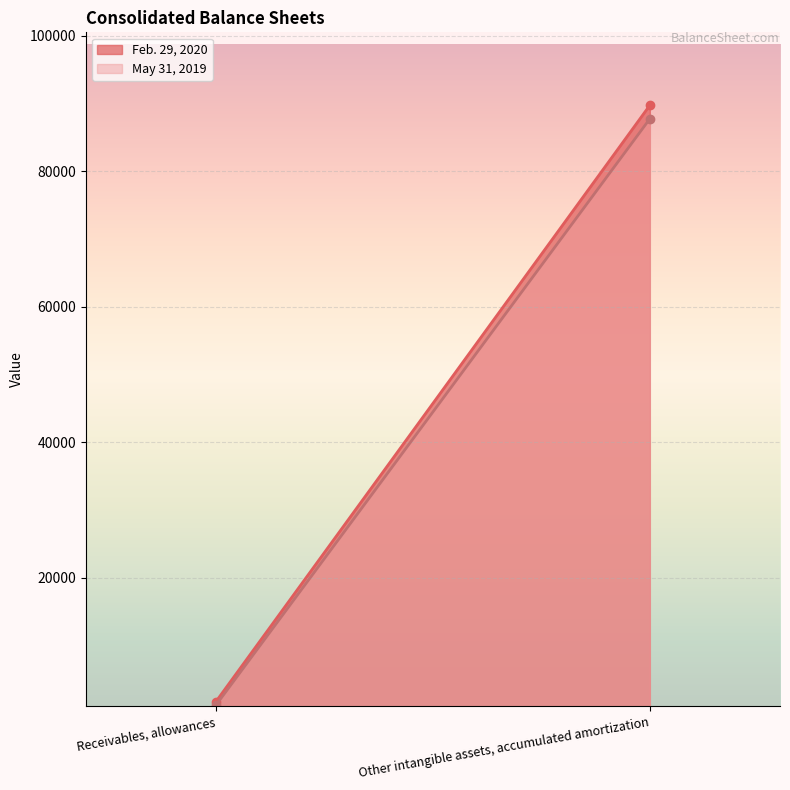

Is it true that Feb. 29, 2020 equals 2901 at Receivables, allowances?

False